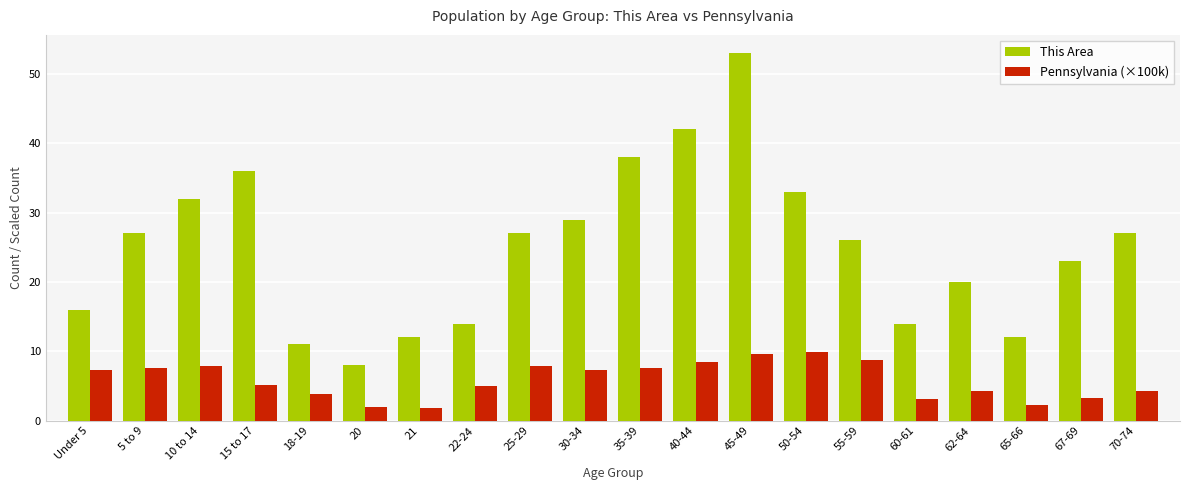

What position from the right is 5 to 9?

19